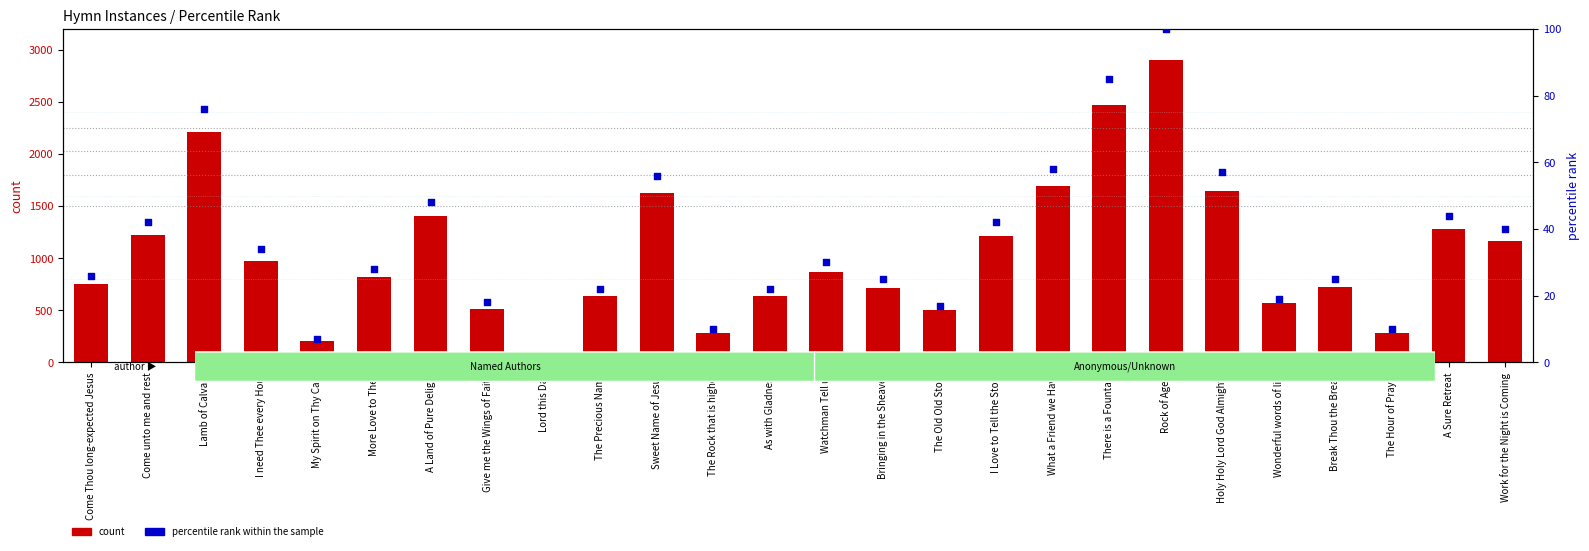

At which category is the sum across all series the highest?

Rock of Ages!